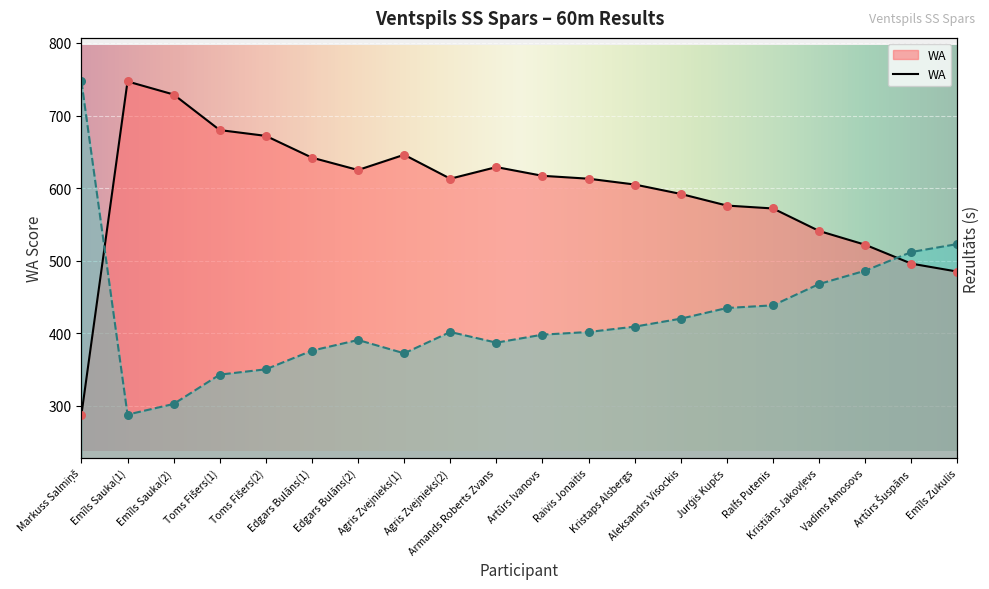

At which category is the sum across all series the highest?

Markuss Salmiņš